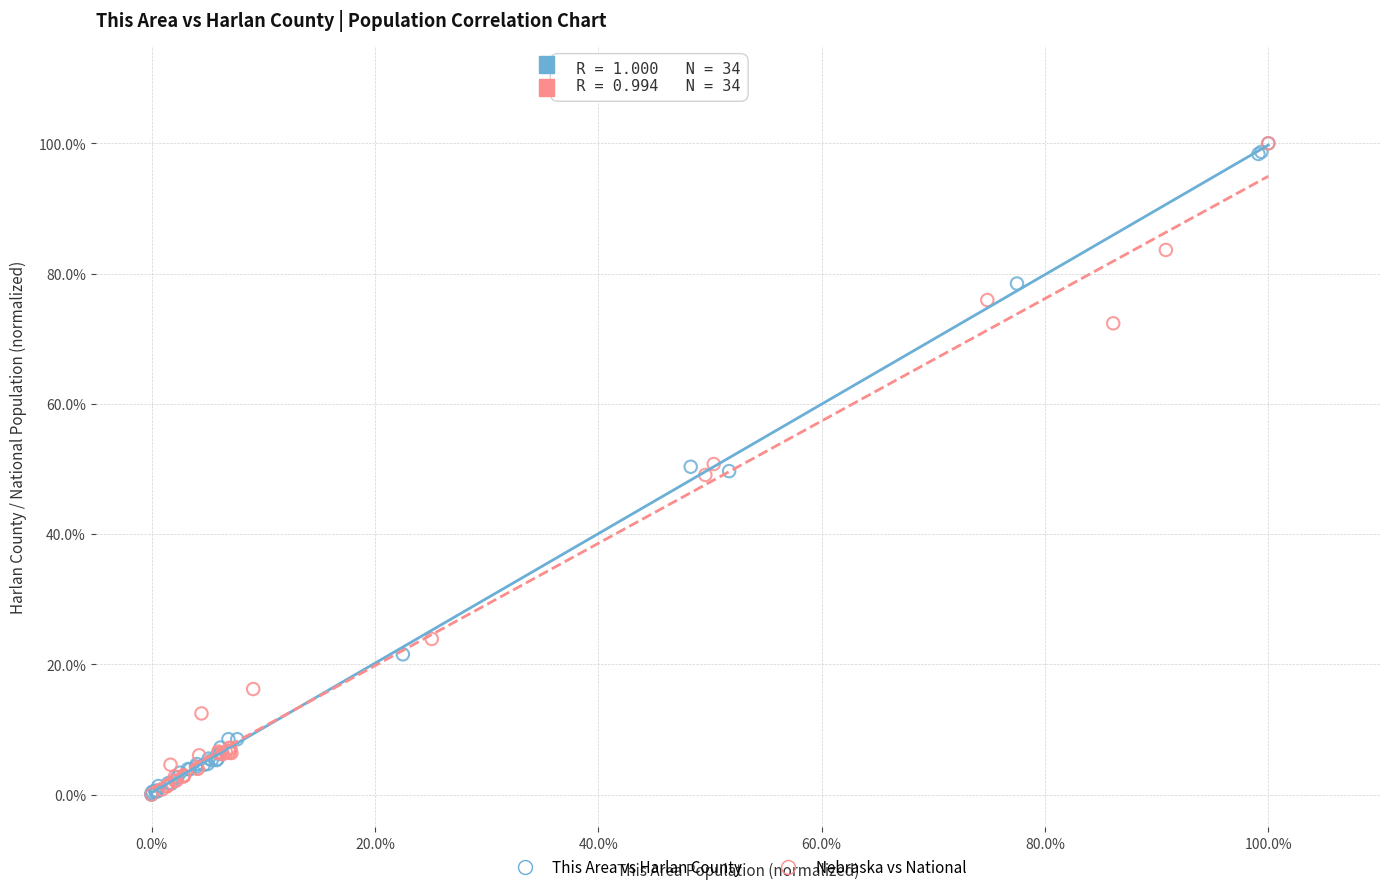

What are all the series names shown in the legend?

This Area vs Harlan County, Nebraska vs National